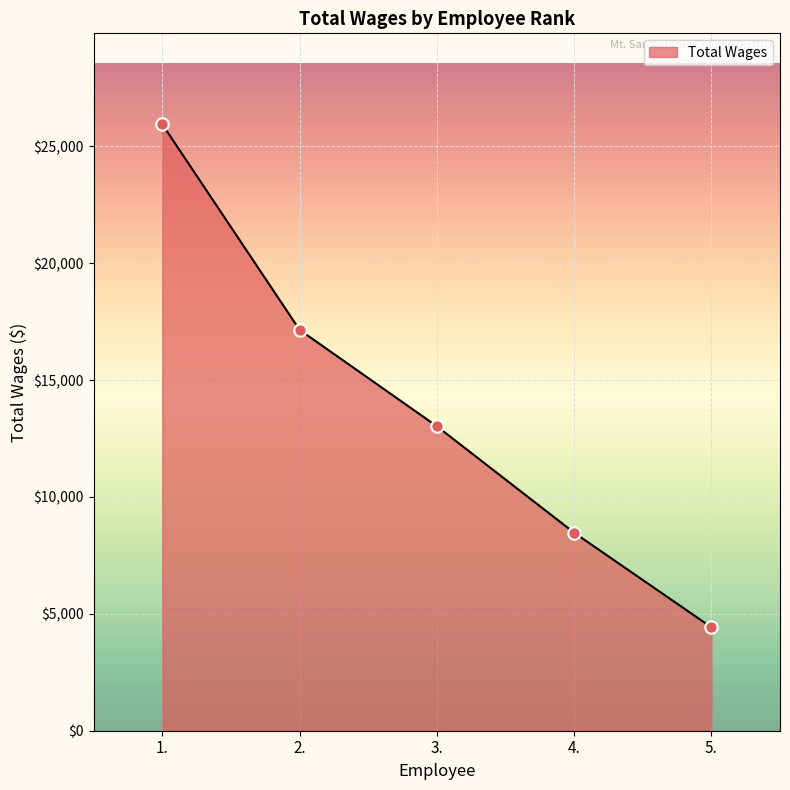

What is the ratio of the value at 3. to the value at 2.?

0.8